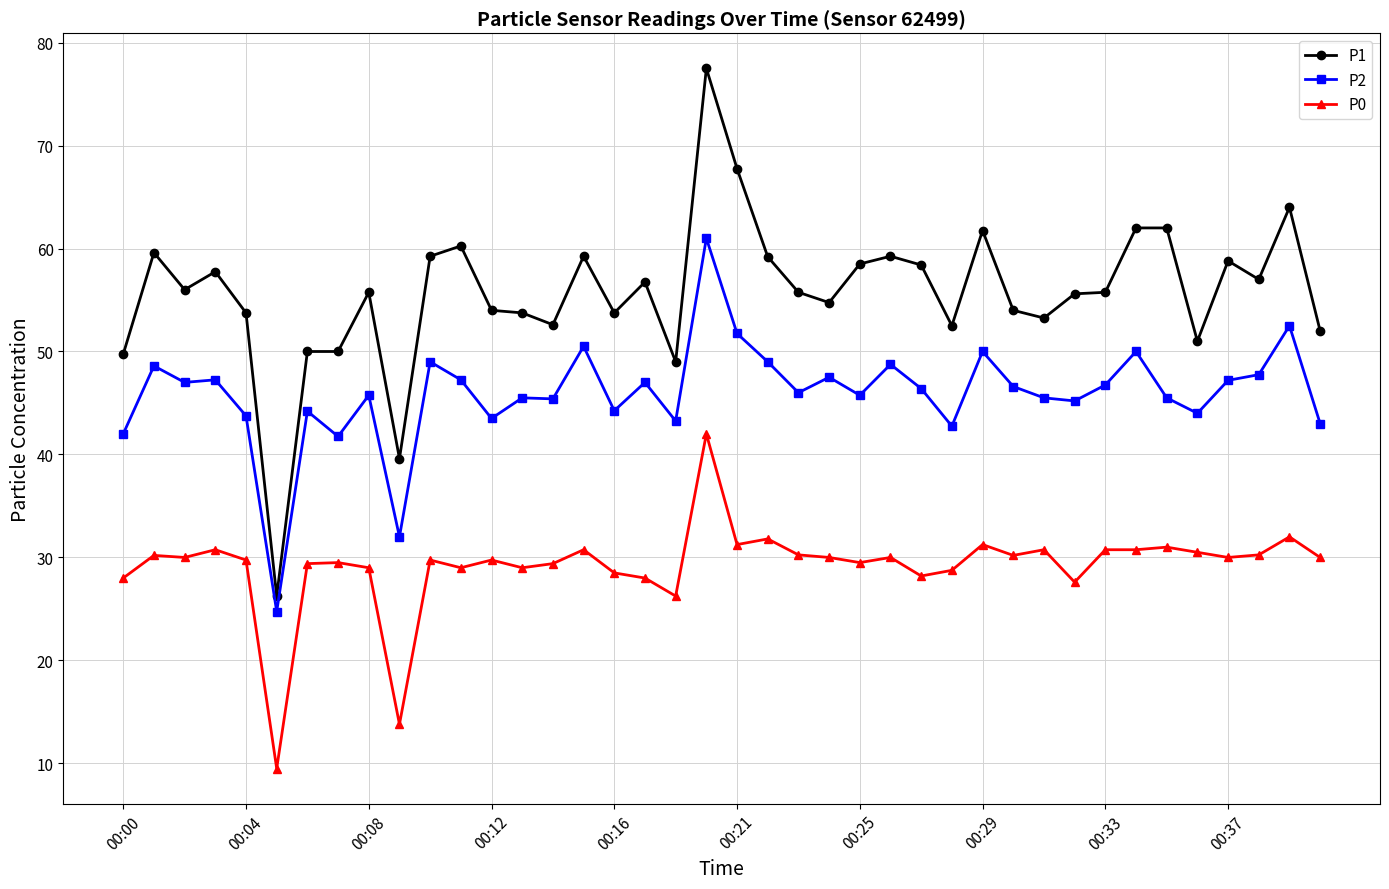

How many lines are shown in the chart?

3